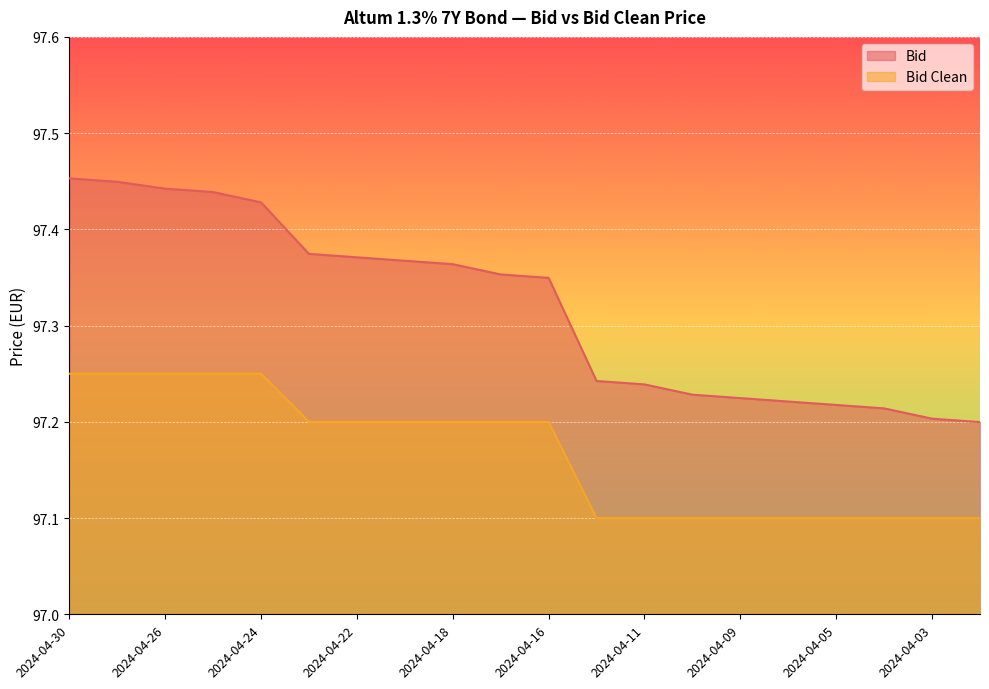

What is the total value across all series at 2024-04-25?

194.7